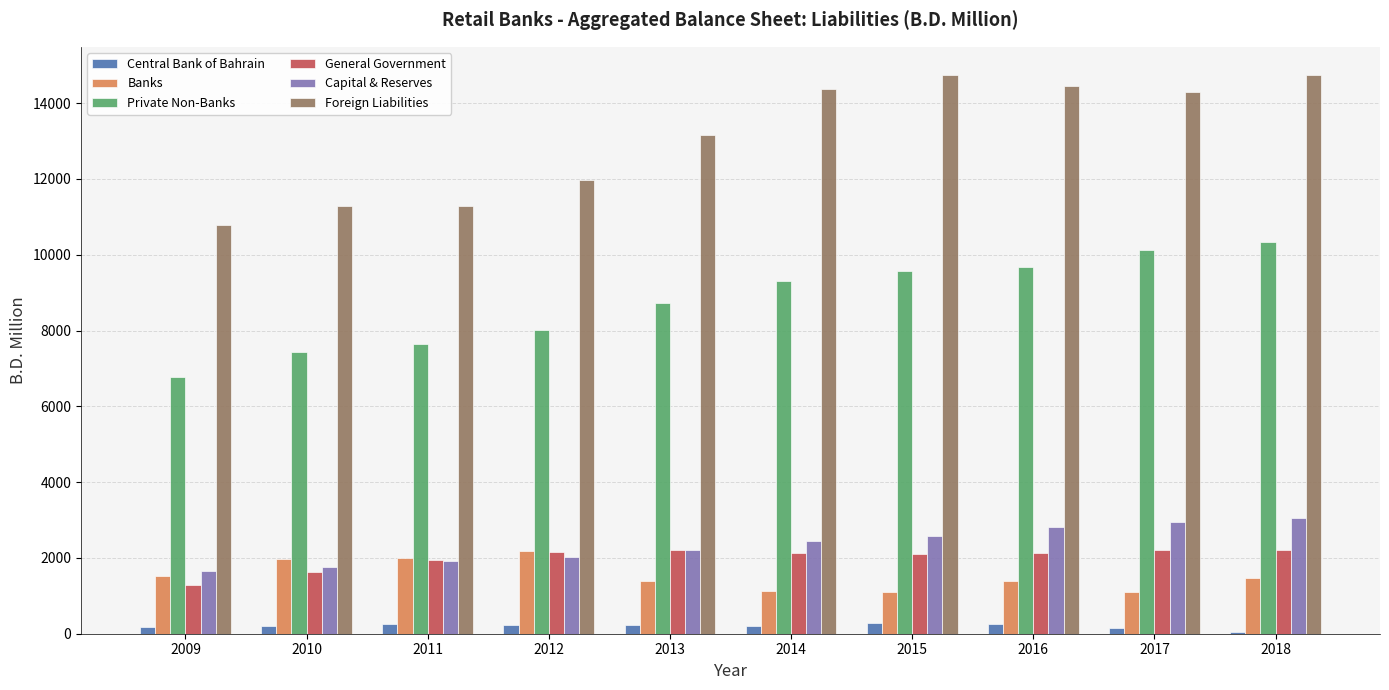

What is the average value of the Capital & Reserves series?

2345.5